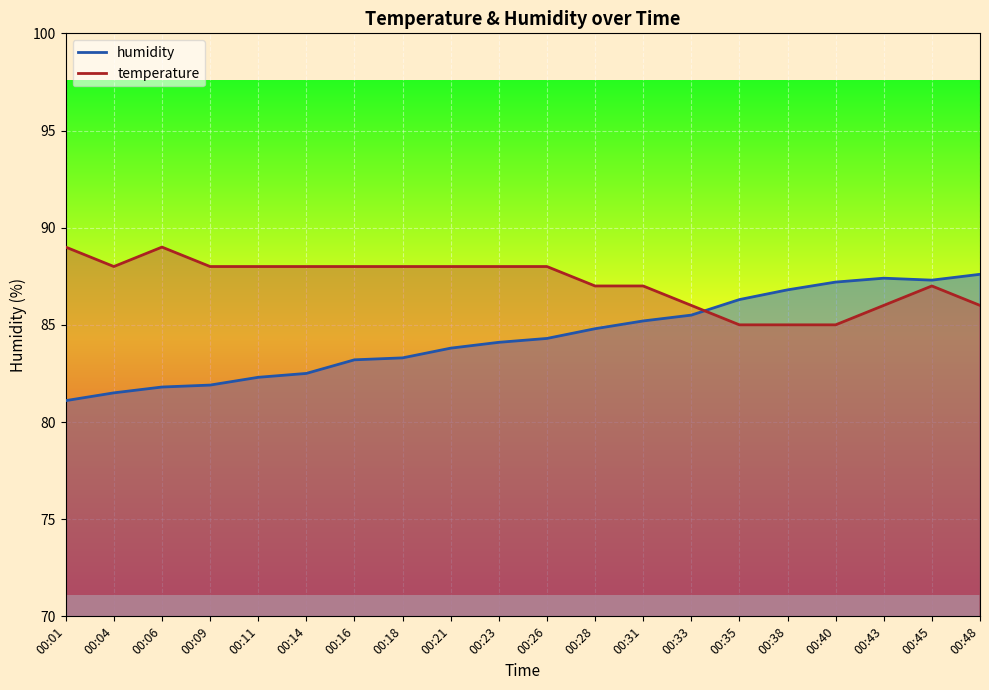

What is the value of the temperature point at the 15th from the left?

85.0